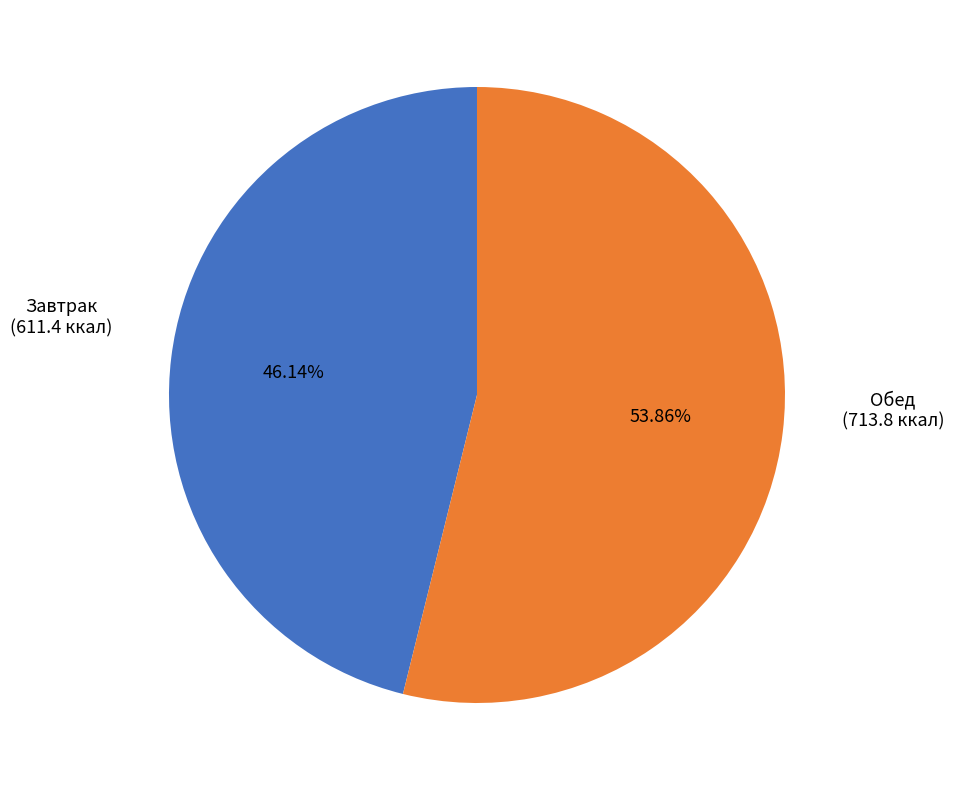

Is there a majority slice in this chart?

Yes